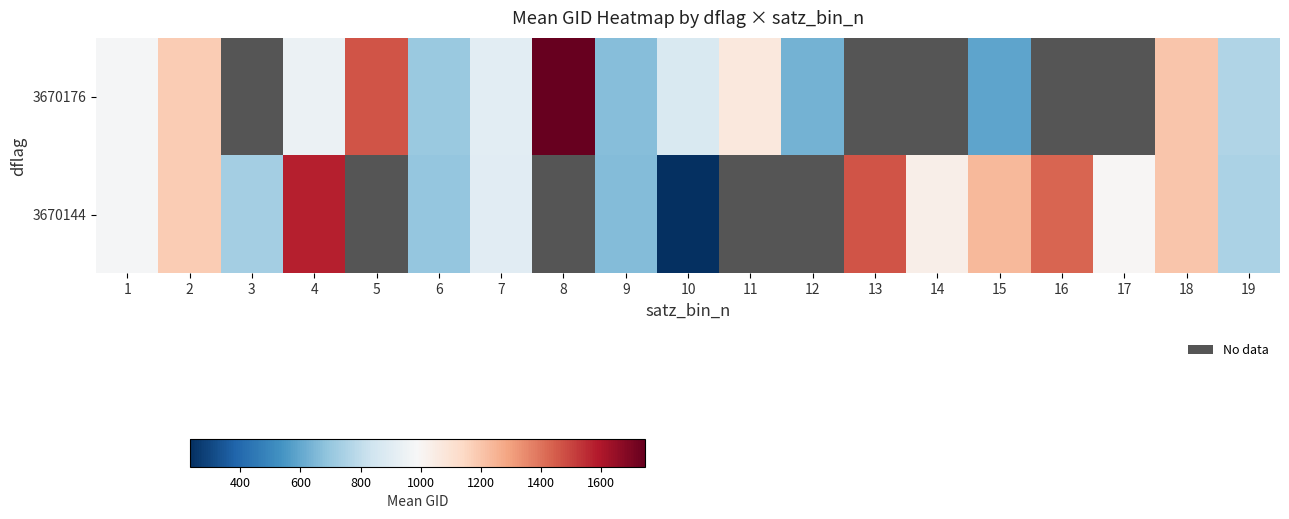

Between 6 and 18, which series saw the biggest shift?

3670144